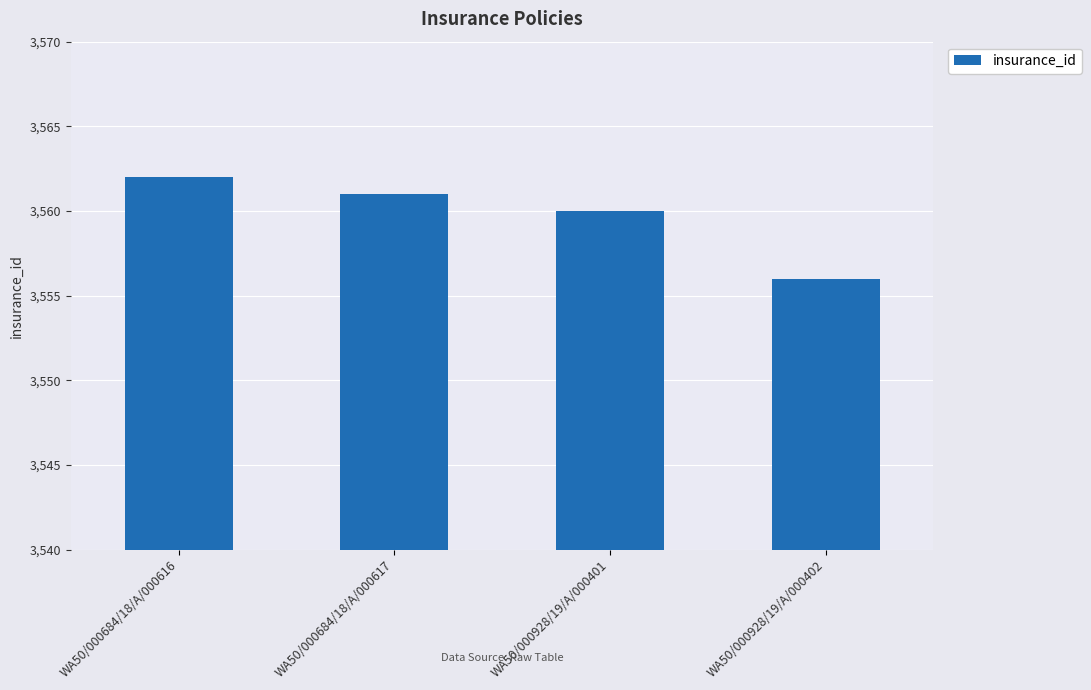

How many bars are there in total?

4